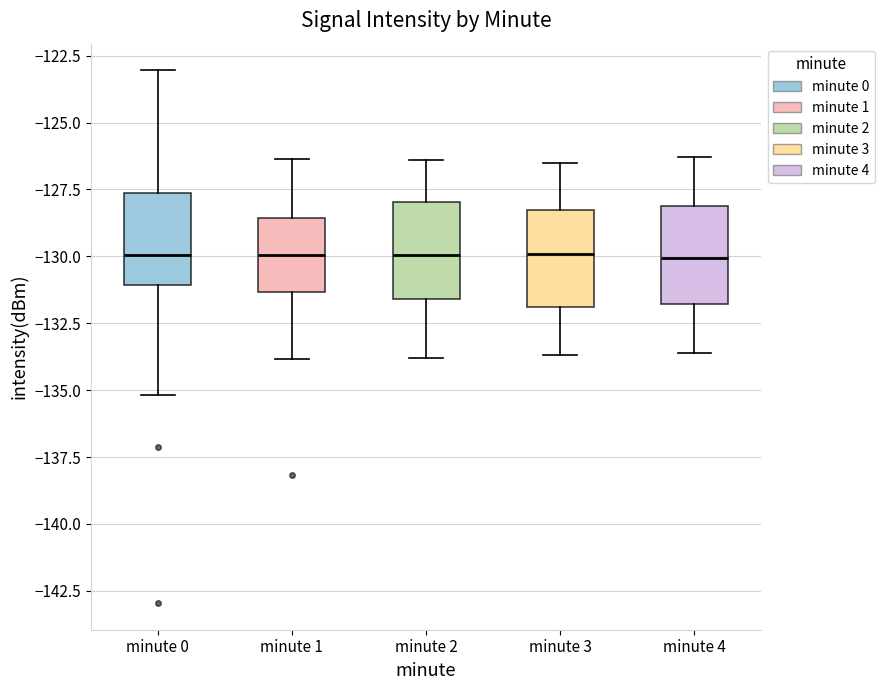

Reading left to right, read every box against the y-axis: the position of its median line, the range the box covers, and the ends of its whiskers. The values are not printed on the chart, so give them approximately, as read against the axis.

minute 0: median -130.0, box -131.0 to -127.5, whiskers -135.0 to -123.0
minute 1: median -130.0, box -131.5 to -128.5, whiskers -134.0 to -126.5
minute 2: median -130.0, box -131.5 to -128.0, whiskers -134.0 to -126.5
minute 3: median -130.0, box -132.0 to -128.0, whiskers -133.5 to -126.5
minute 4: median -130.0, box -132.0 to -128.0, whiskers -133.5 to -126.5